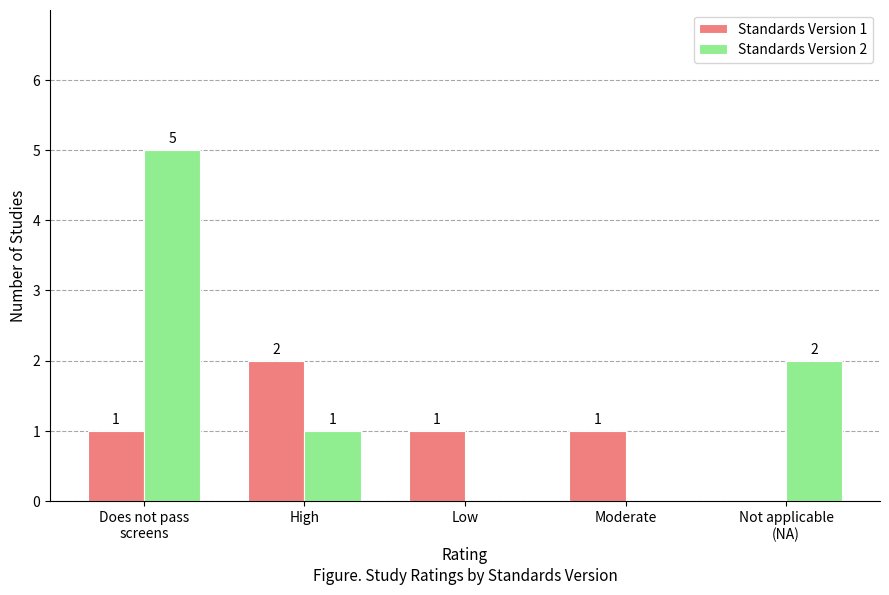

Reading left to right, extract all data points from this chart.

Standards Version 1: 1	2	1	1	0
Standards Version 2: 5	1	0	0	2